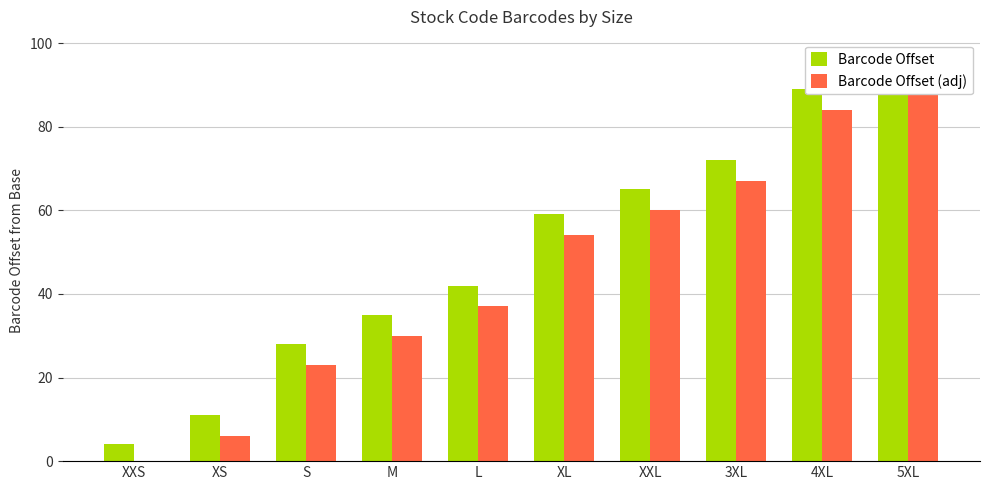

Is it true that Barcode Offset equals 42 at L?

True